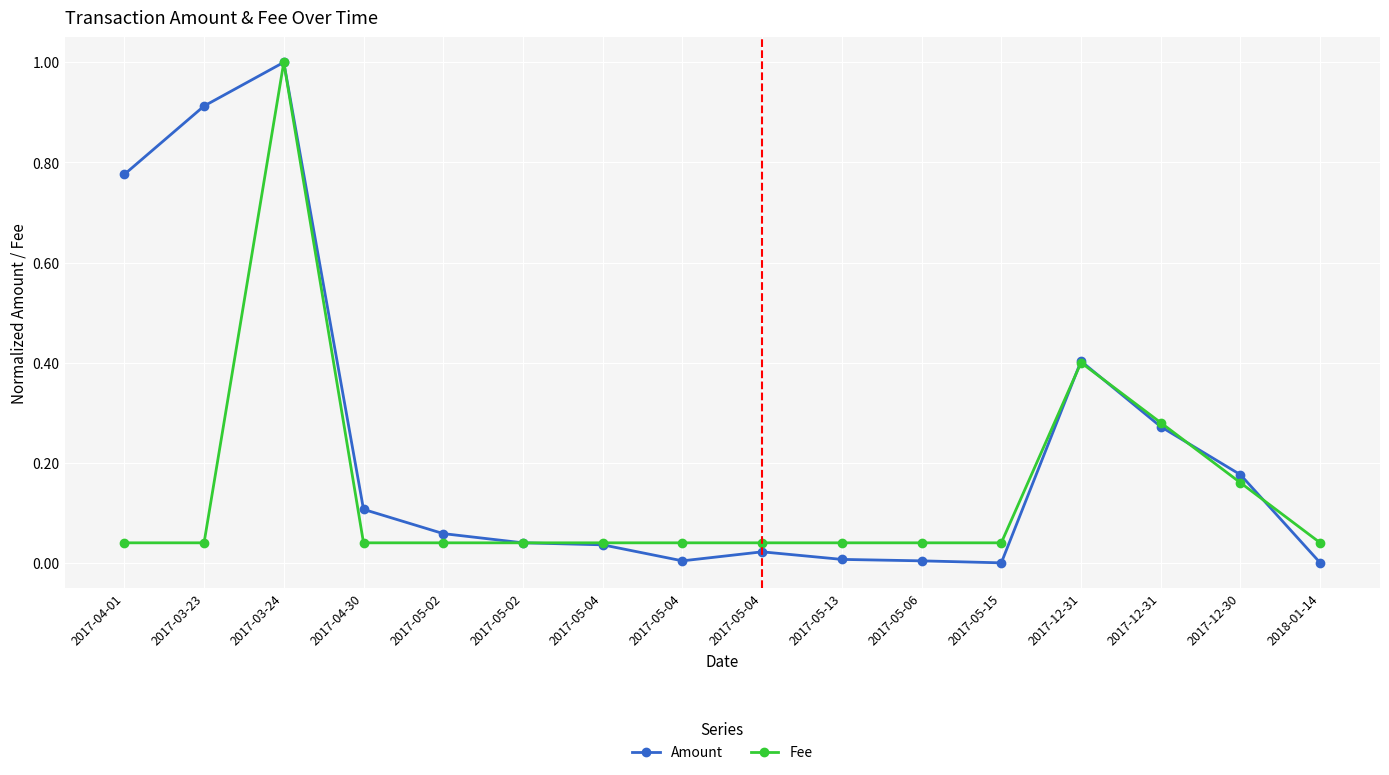

Count the number of categories in the chart.

16